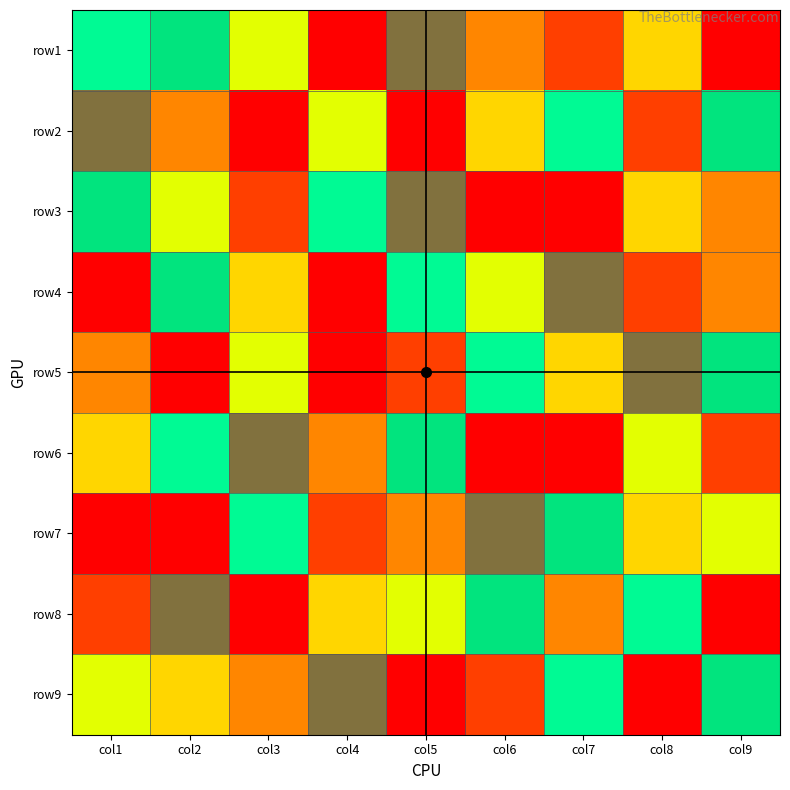

Reading left to right, transcribe all the data shown in this chart.

row1: col1=6	col2=7	col3=5	col4=1	col5=8	col6=3	col7=2	col8=4	col9=9
row2: col1=8	col2=3	col3=1	col4=5	col5=9	col6=4	col7=6	col8=2	col9=7
row3: col1=7	col2=5	col3=2	col4=6	col5=8	col6=9	col7=1	col8=4	col9=3
row4: col1=1	col2=7	col3=4	col4=9	col5=6	col6=5	col7=8	col8=2	col9=3
row5: col1=3	col2=9	col3=5	col4=1	col5=2	col6=6	col7=4	col8=8	col9=7
row6: col1=4	col2=6	col3=8	col4=3	col5=7	col6=1	col7=9	col8=5	col9=2
row7: col1=9	col2=1	col3=6	col4=2	col5=3	col6=8	col7=7	col8=4	col9=5
row8: col1=2	col2=8	col3=9	col4=4	col5=5	col6=7	col7=3	col8=6	col9=1
row9: col1=5	col2=4	col3=3	col4=8	col5=1	col6=2	col7=6	col8=9	col9=7